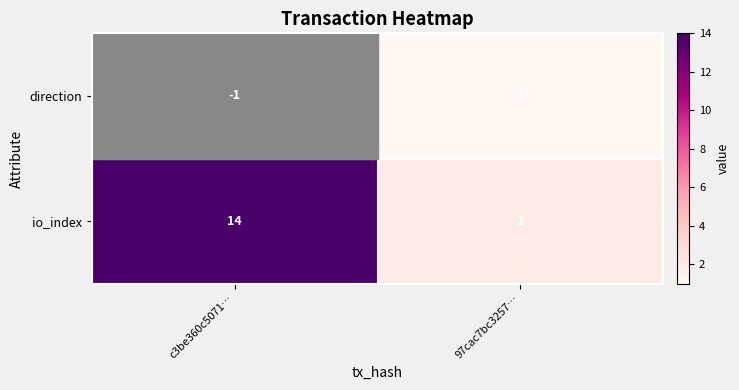

How many series are shown in this chart?

2